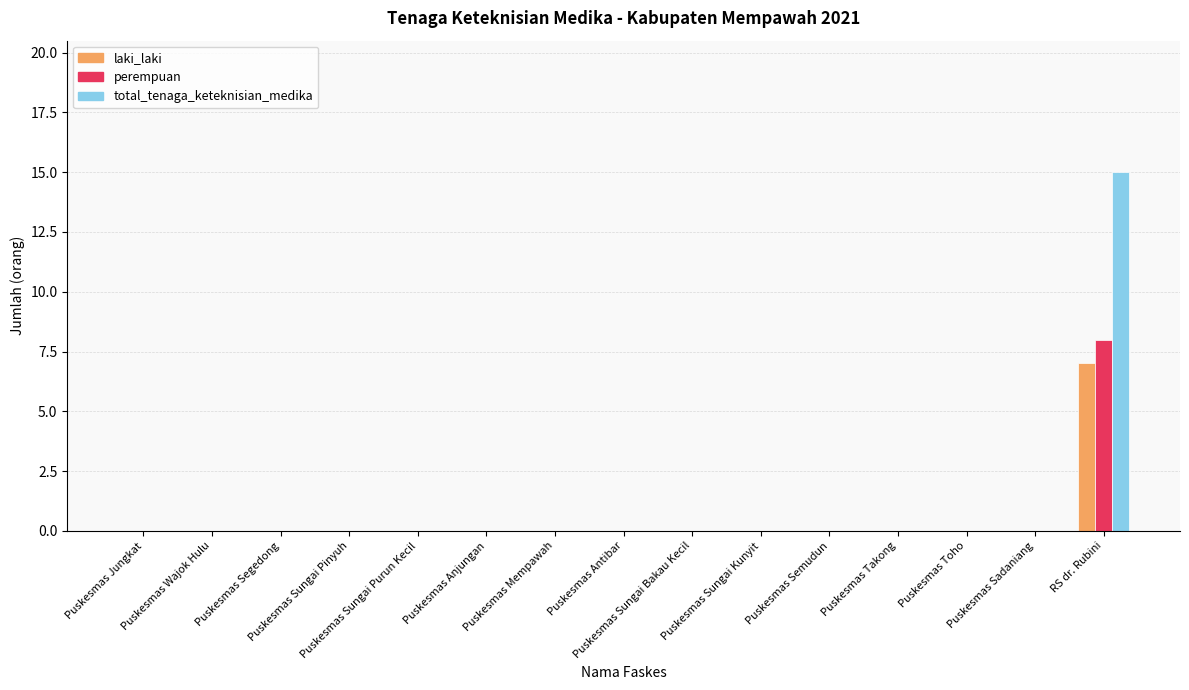

Which series has the largest range (max minus min)?

total_tenaga_keteknisian_medika